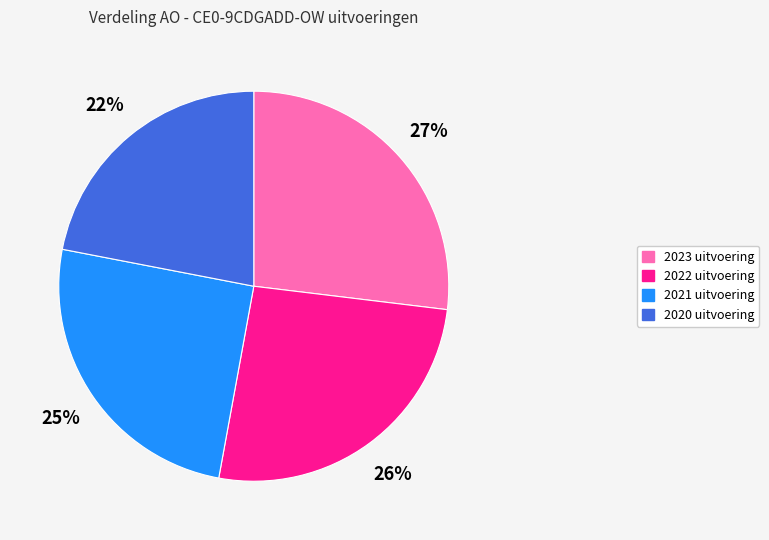

How many segments does this pie chart have?

4